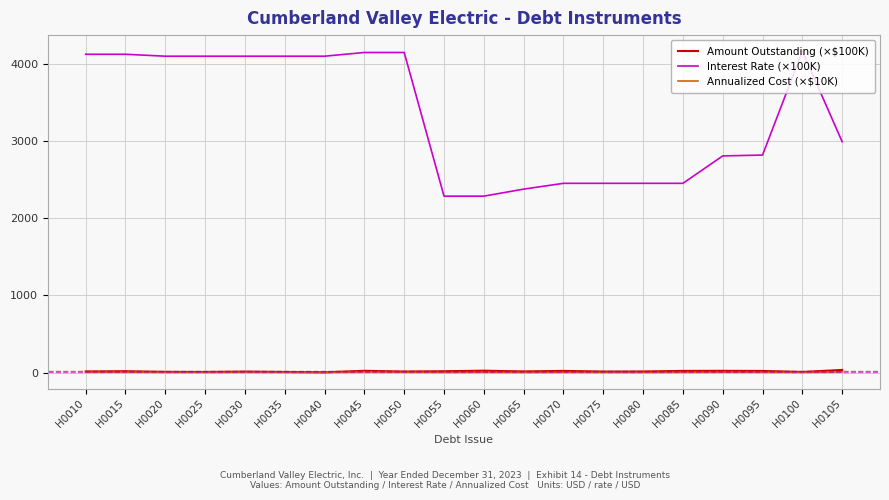

True or false: Amount Outstanding (×$100K) and Interest Rate (×100K) cross at least once.

False